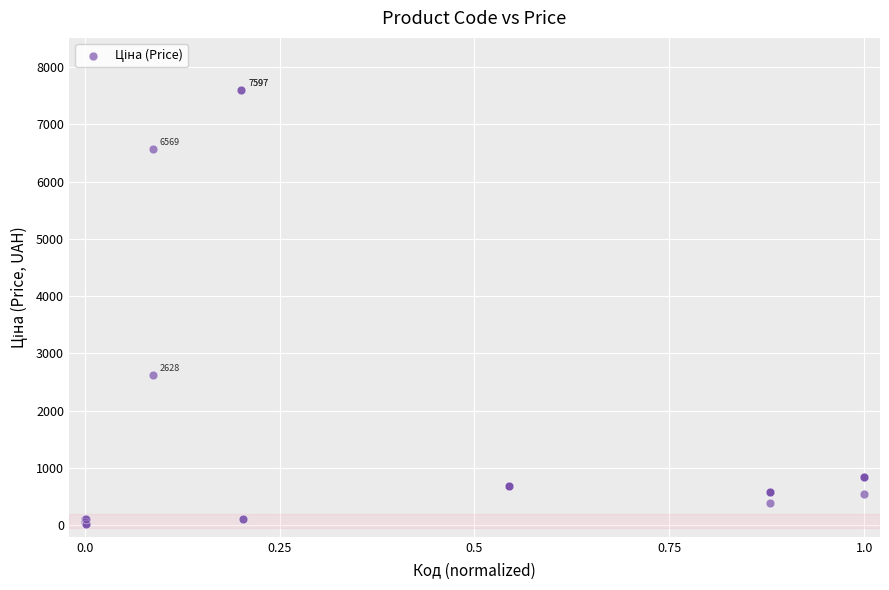

What Y value in the scatter plot is closest to 3814?

2627.5